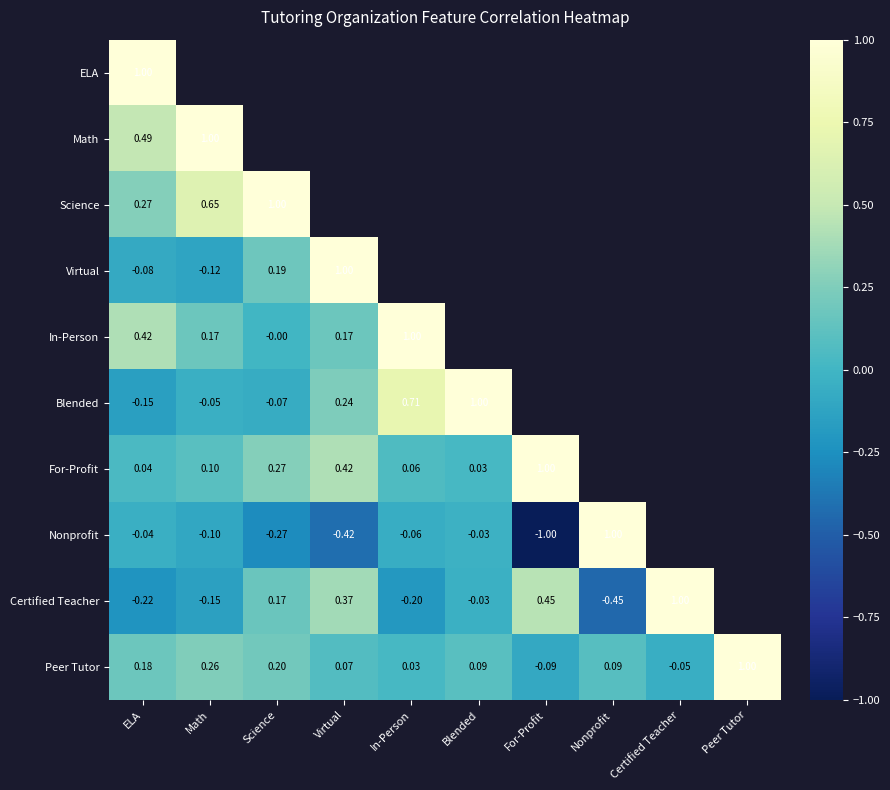

Is the value of Math at ELA greater than the value of Nonprofit at Science?

Yes